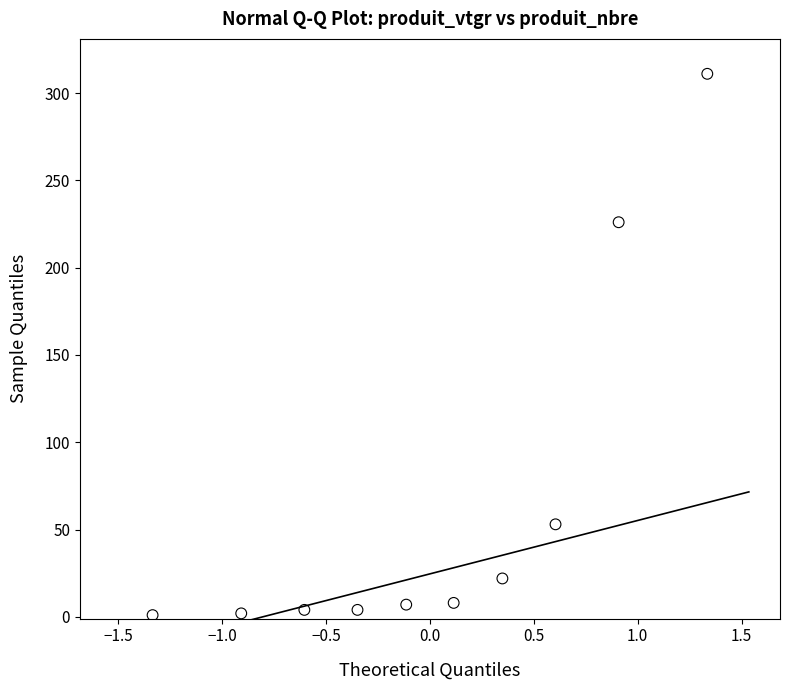

What Y value in the scatter plot is closest to 156?

226